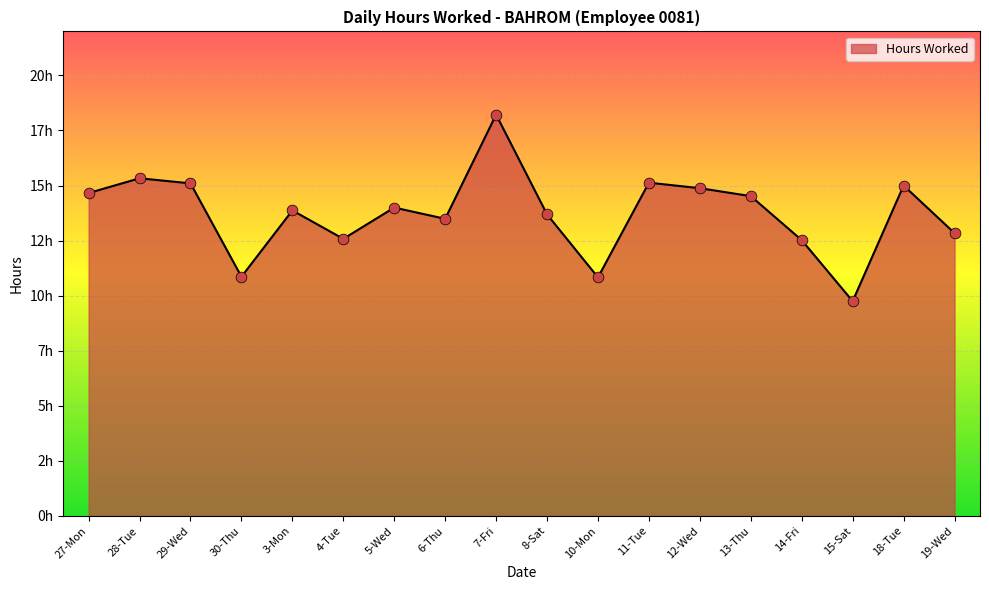

What is the ratio of the value at 13-Thu to the value at 8-Sat?

1.1